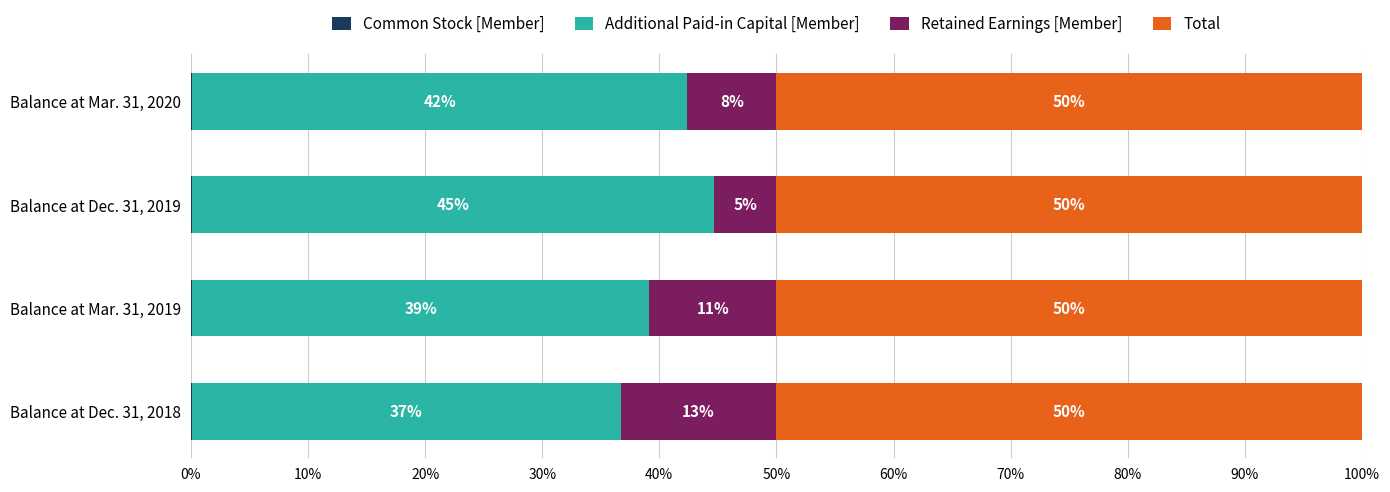

How many data points does each series have?

4